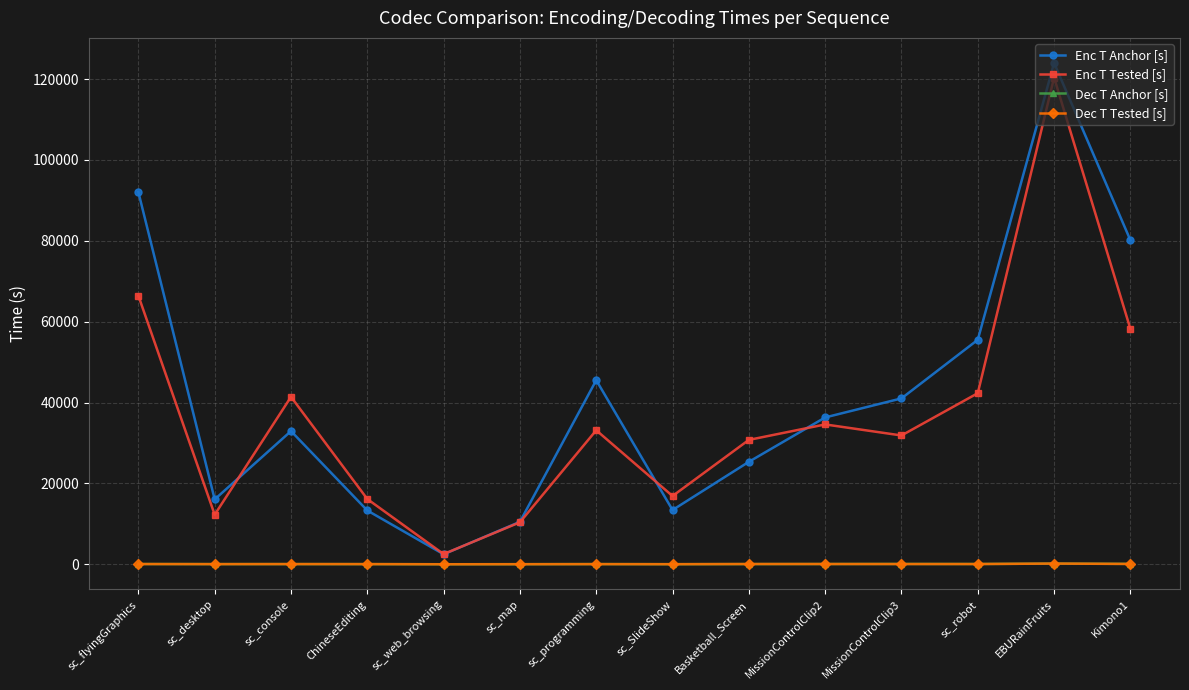

What is the sum of the Dec T Anchor [s] values at sc_web_browsing and EBURainFruits?

185.4